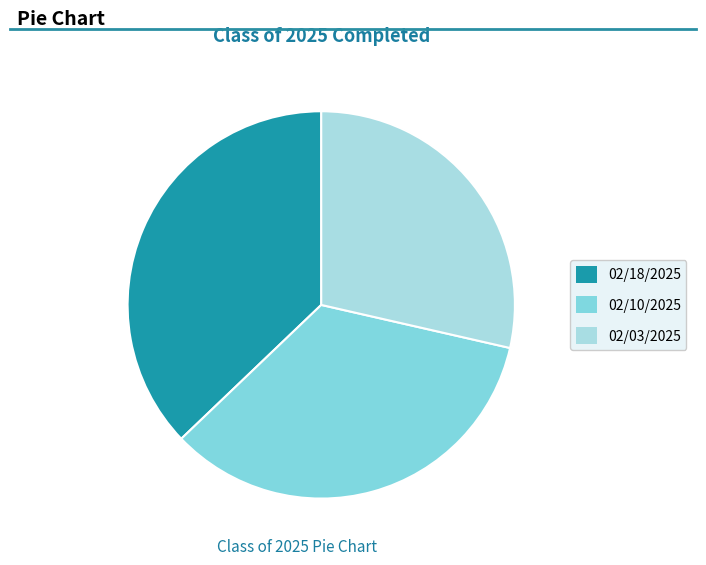

Which category has the biggest portion of the pie?

02/18/2025